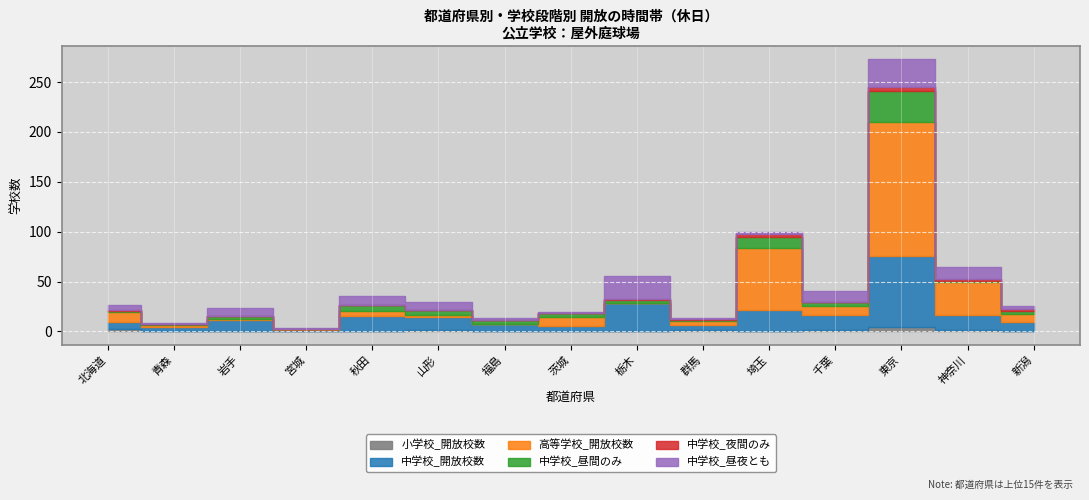

Which series has the widest spread of values?

高等学校_開放校数